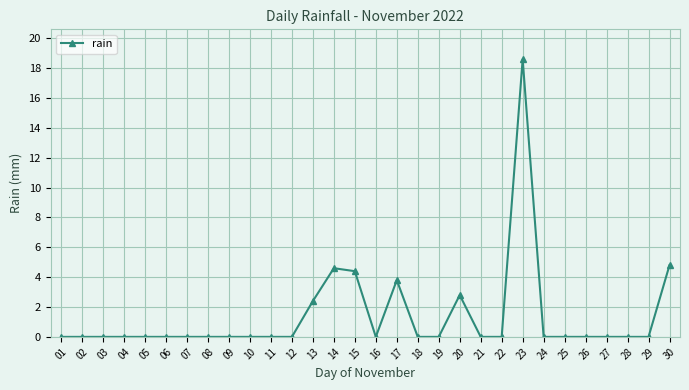

Which has a higher value, 20 or 23?

23